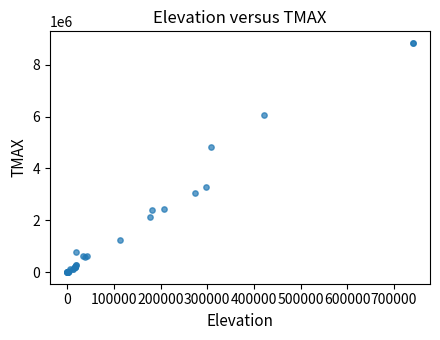

What Y value in the scatter plot is closest to 4420042?

4818893.1